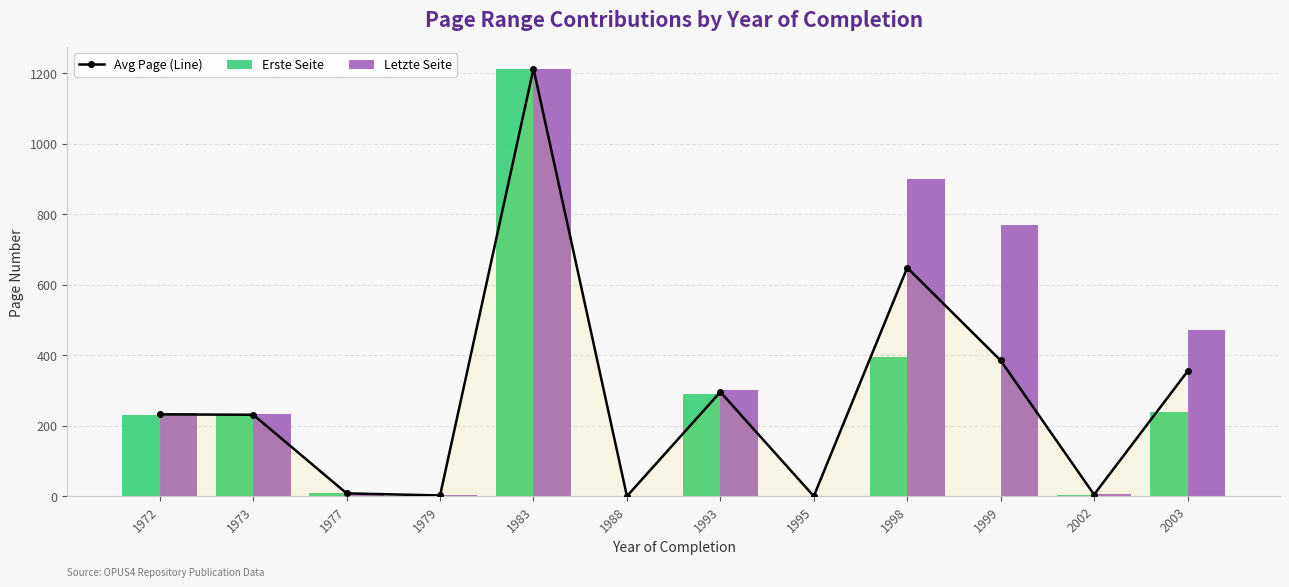

What is the sum of the Avg Page (Line) values at 1972 and 1973?

463.0